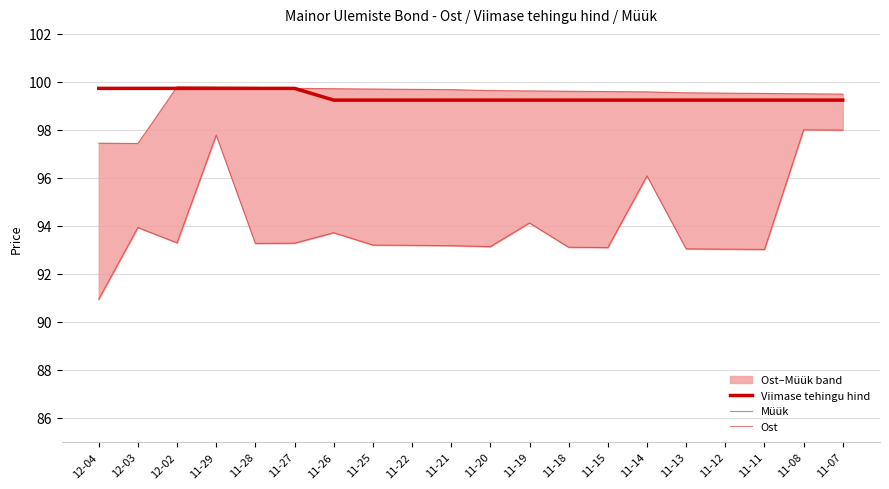

What is the value of the Viimase tehingu hind point at the 8th from the left?

99.2